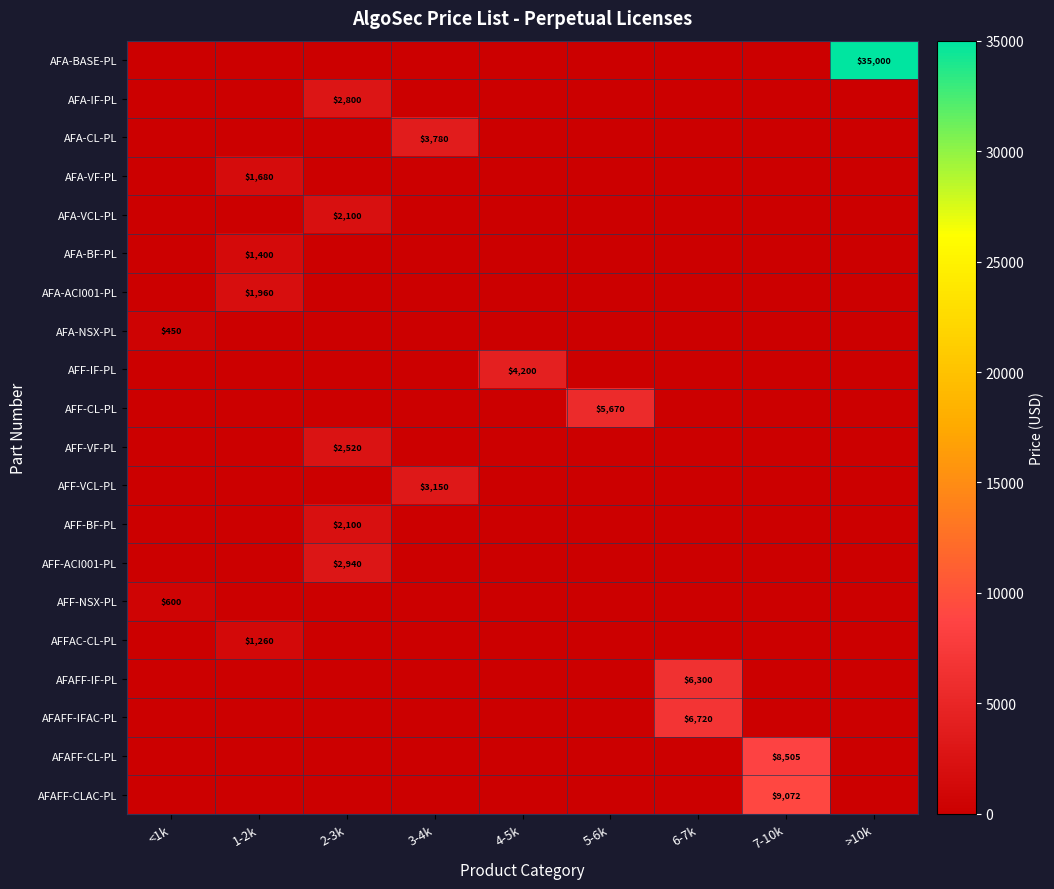

True or false: AFAFF-IFAC-PL has a value of 0 at 7-10k.

True